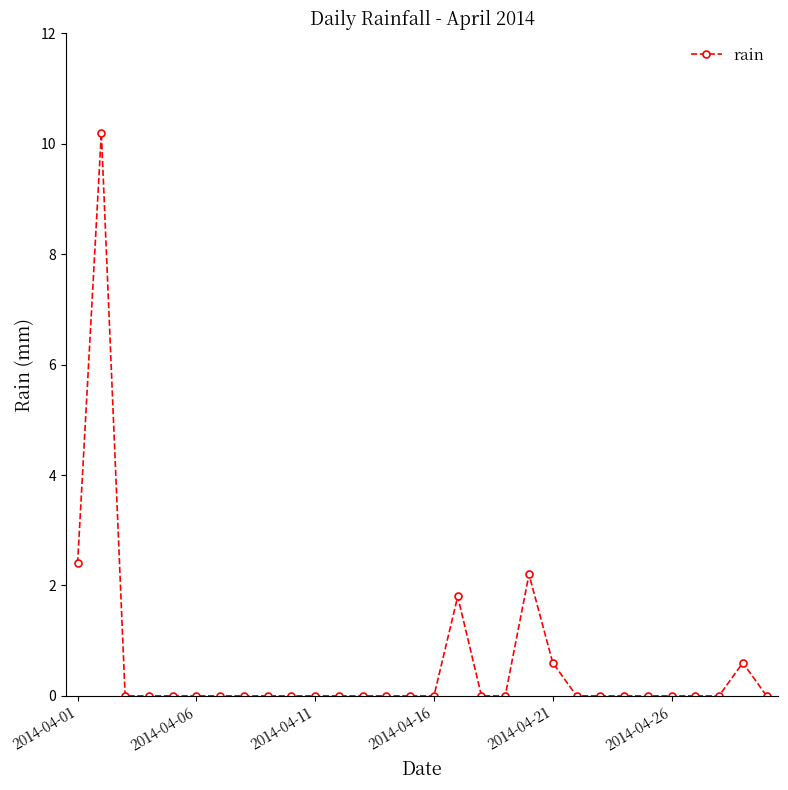

Is this an area chart (filled region under the line)?

No